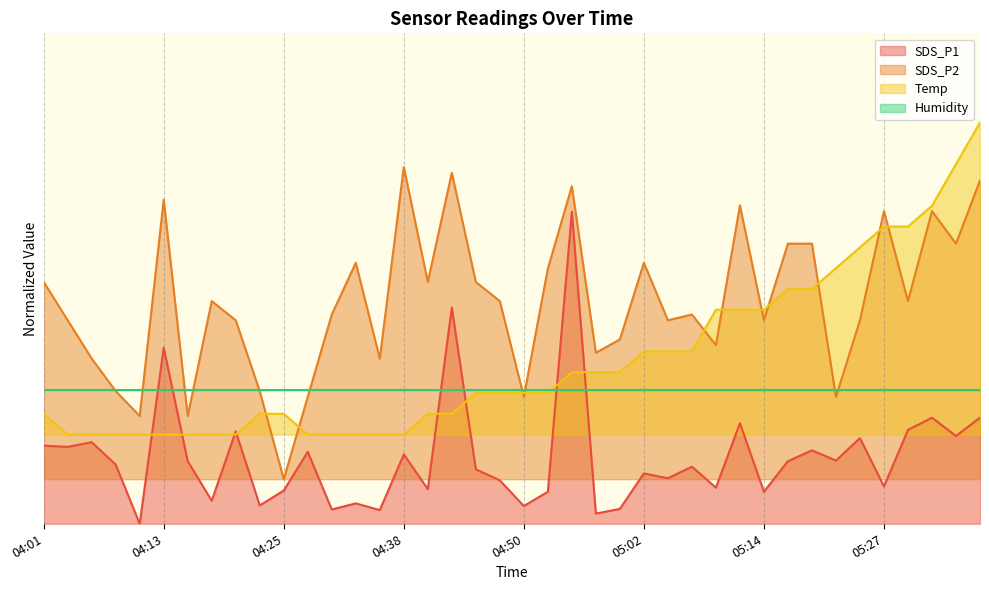

At which label is Temp closest to 0?

04:03